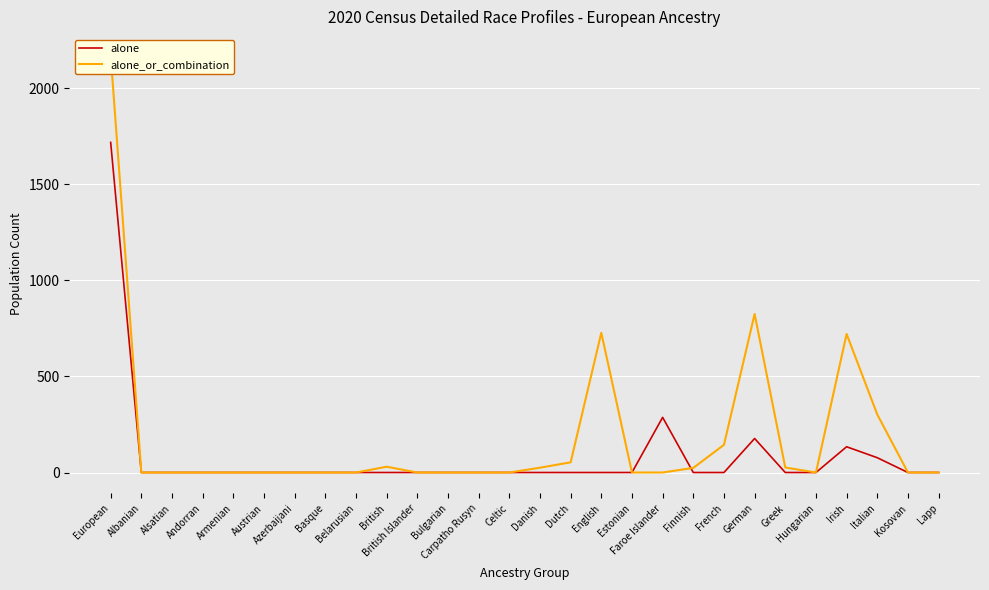

List the series in order of their overall mean, lowest first.

alone, alone_or_combination